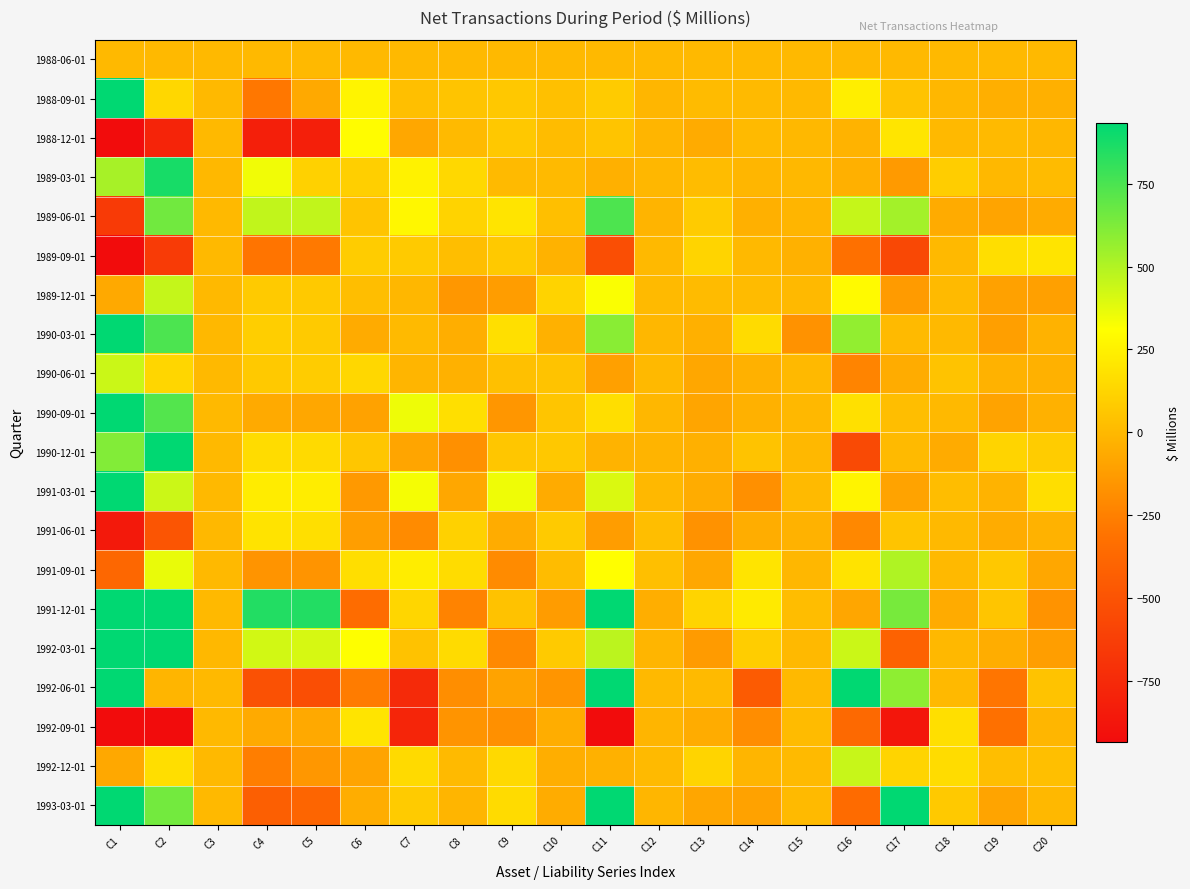

Reading left to right, what are all the values shown in this chart?

1988-06-01: C1=0	C2=0	C3=0	C4=0	C5=0	C6=0	C7=0	C8=0	C9=0	C10=0	C11=0	C12=0	C13=0	C14=0	C15=0	C16=0	C17=0	C18=0	C19=0	C20=0
1988-09-01: C1=990	C2=138	C3=1	C4=-289	C5=-69	C6=265	C7=28	C8=53	C9=70	C10=34	C11=81	C12=-10	C13=12	C14=8	C15=0	C16=239	C17=46	C18=-5	C19=-43	C20=-39
1988-12-01: C1=-1866	C2=-789	C3=1	C4=-816	C5=-818	C6=301	C7=-78	C8=6	C9=70	C10=15	C11=53	C12=-17	C13=-60	C14=10	C15=-3	C16=-24	C17=198	C18=0	C19=6	C20=-7
1989-03-01: C1=525	C2=872	C3=-1	C4=343	C5=112	C6=102	C7=252	C8=142	C9=8	C10=10	C11=-39	C12=-6	C13=17	C14=-8	C15=-2	C16=-38	C17=-132	C18=93	C19=-3	C20=14
1989-06-01: C1=-651	C2=656	C3=0	C4=462	C5=462	C6=52	C7=275	C8=119	C9=196	C10=26	C11=744	C12=-19	C13=81	C14=-37	C15=-16	C16=451	C17=535	C18=-60	C19=-90	C20=-60
1989-09-01: C1=-1850	C2=-648	C3=0	C4=-306	C5=-278	C6=86	C7=78	C8=22	C9=76	C10=-28	C11=-535	C12=2	C13=122	C14=2	C15=-32	C16=-327	C17=-570	C18=2	C19=165	C20=195
1989-12-01: C1=-67	C2=454	C3=1	C4=79	C5=74	C6=24	C7=-7	C8=-148	C9=-124	C10=119	C11=324	C12=8	C13=11	C14=14	C15=0	C16=289	C17=-129	C18=6	C19=-104	C20=-108
1990-03-01: C1=1106	C2=745	C3=-1	C4=98	C5=78	C6=-62	C7=5	C8=-47	C9=170	C10=-31	C11=595	C12=-5	C13=-40	C14=153	C15=-171	C16=575	C17=4	C18=2	C19=-112	C20=-26
1990-06-01: C1=439	C2=133	C3=1	C4=74	C5=85	C6=137	C7=-16	C8=-31	C9=34	C10=46	C11=-106	C12=1	C13=-79	C14=-34	C15=0	C16=-230	C17=-53	C18=50	C19=-29	C20=-32
1990-09-01: C1=2255	C2=729	C3=1	C4=-64	C5=-76	C6=-101	C7=353	C8=168	C9=-152	C10=56	C11=166	C12=-6	C13=-86	C14=-33	C15=-1	C16=178	C17=23	C18=3	C19=-94	C20=-30
1990-12-01: C1=614	C2=931	C3=1	C4=160	C5=147	C6=62	C7=-87	C8=-177	C9=59	C10=67	C11=-25	C12=-19	C13=-37	C14=51	C15=-2	C16=-555	C17=10	C18=-60	C19=122	C20=85
1991-03-01: C1=1227	C2=437	C3=0	C4=227	C5=234	C6=-142	C7=335	C8=-74	C9=348	C10=-59	C11=400	C12=-2	C13=-56	C14=-177	C15=9	C16=263	C17=-94	C18=20	C19=-22	C20=165
1991-06-01: C1=-857	C2=-486	C3=-1	C4=189	C5=175	C6=-115	C7=-204	C8=111	C9=-58	C10=80	C11=-123	C12=24	C13=-170	C14=-49	C15=-28	C16=-213	C17=54	C18=0	C19=-55	C20=-27
1991-09-01: C1=-380	C2=363	C3=0	C4=-161	C5=-164	C6=167	C7=230	C8=158	C9=-204	C10=16	C11=308	C12=28	C13=-80	C14=193	C15=-4	C16=187	C17=506	C18=3	C19=69	C20=-77
1991-12-01: C1=2984	C2=3070	C3=1	C4=847	C5=848	C6=-349	C7=129	C8=-237	C9=41	C10=-127	C11=1488	C12=-47	C13=123	C14=221	C15=21	C16=-81	C17=642	C18=-60	C19=55	C20=-167
1992-03-01: C1=1074	C2=1422	C3=-1	C4=421	C5=411	C6=312	C7=43	C8=153	C9=-210	C10=78	C11=475	C12=-13	C13=-128	C14=93	C15=1	C16=439	C17=-406	C18=-2	C19=-48	C20=-117
1992-06-01: C1=2304	C2=-13	C3=0	C4=-518	C5=-535	C6=-268	C7=-754	C8=-187	C9=-96	C10=-159	C11=2407	C12=3	C13=6	C14=-452	C15=3	C16=1890	C17=587	C18=0	C19=-296	C20=44
1992-09-01: C1=-3226	C2=-2666	C3=1	C4=-63	C5=-68	C6=190	C7=-779	C8=-164	C9=-179	C10=-48	C11=-1378	C12=-14	C13=-55	C14=-191	C15=11	C16=-366	C17=-872	C18=168	C19=-327	C20=-10
1992-12-01: C1=-70	C2=166	C3=1	C4=-257	C5=-149	C6=-88	C7=146	C8=6	C9=145	C10=-45	C11=-32	C12=5	C13=121	C14=-13	C15=6	C16=448	C17=124	C18=158	C19=25	C20=32
1993-03-01: C1=1550	C2=653	C3=0	C4=-429	C5=-387	C6=-51	C7=83	C8=-16	C9=155	C10=-55	C11=1223	C12=-8	C13=-81	C14=-100	C15=6	C16=-353	C17=1933	C18=73	C19=-88	C20=-2